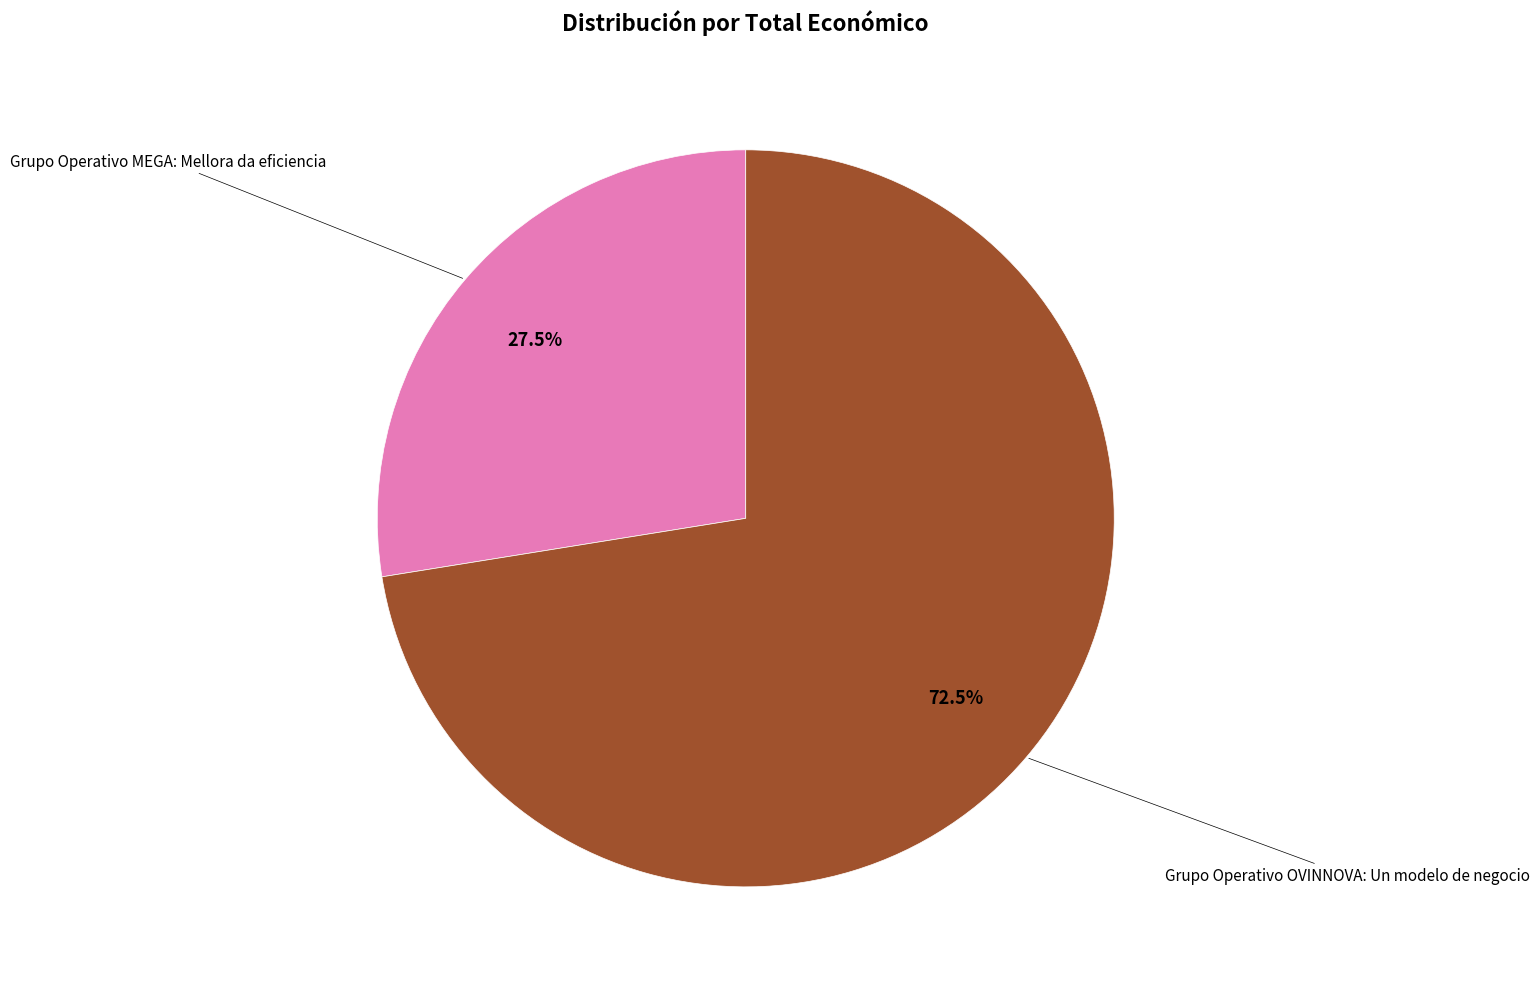

Is there a majority slice in this chart?

Yes